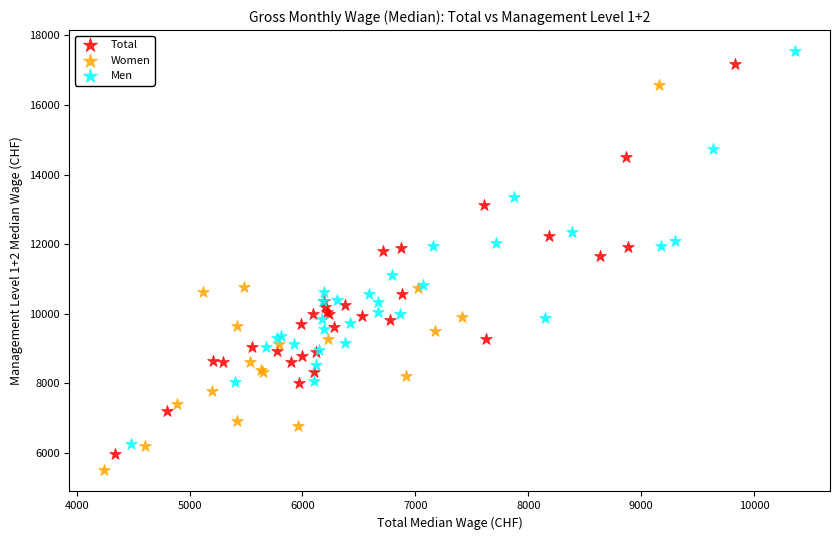

Which series has the widest spread of Y values?

Men